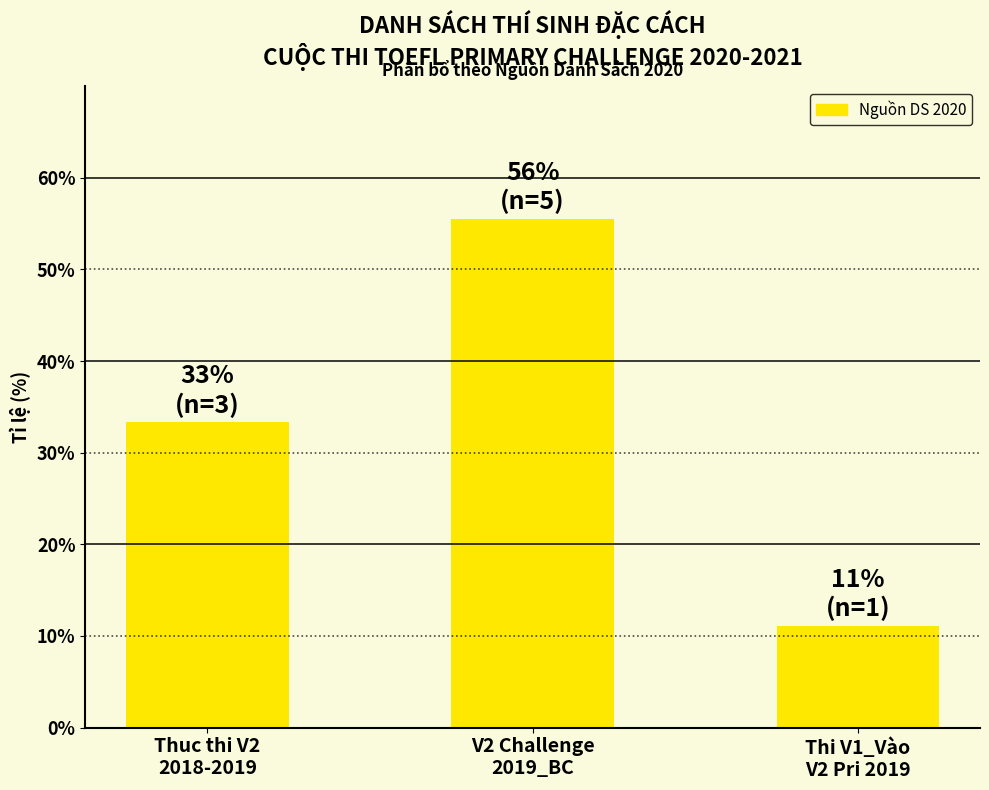

What is the difference between the values at Thuc thi V2
2018-2019 and Thi V1_Vào
V2 Pri 2019?

22.2